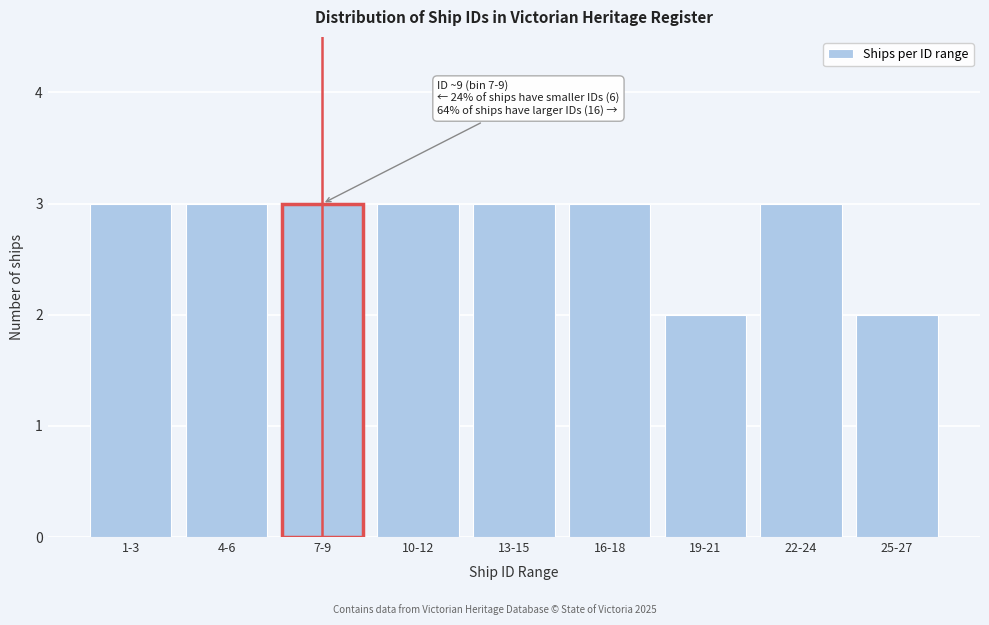

Reading left to right, list all the values displayed in this chart.

3	3	3	3	3	3	2	3	2